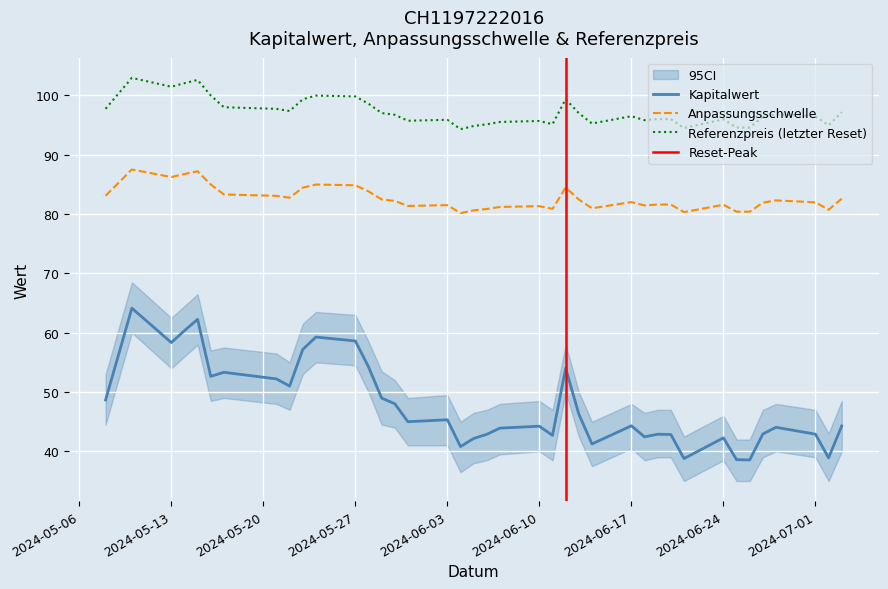

The value of Kapitalwert at 2024-05-27 is 23.4. True or false?

False